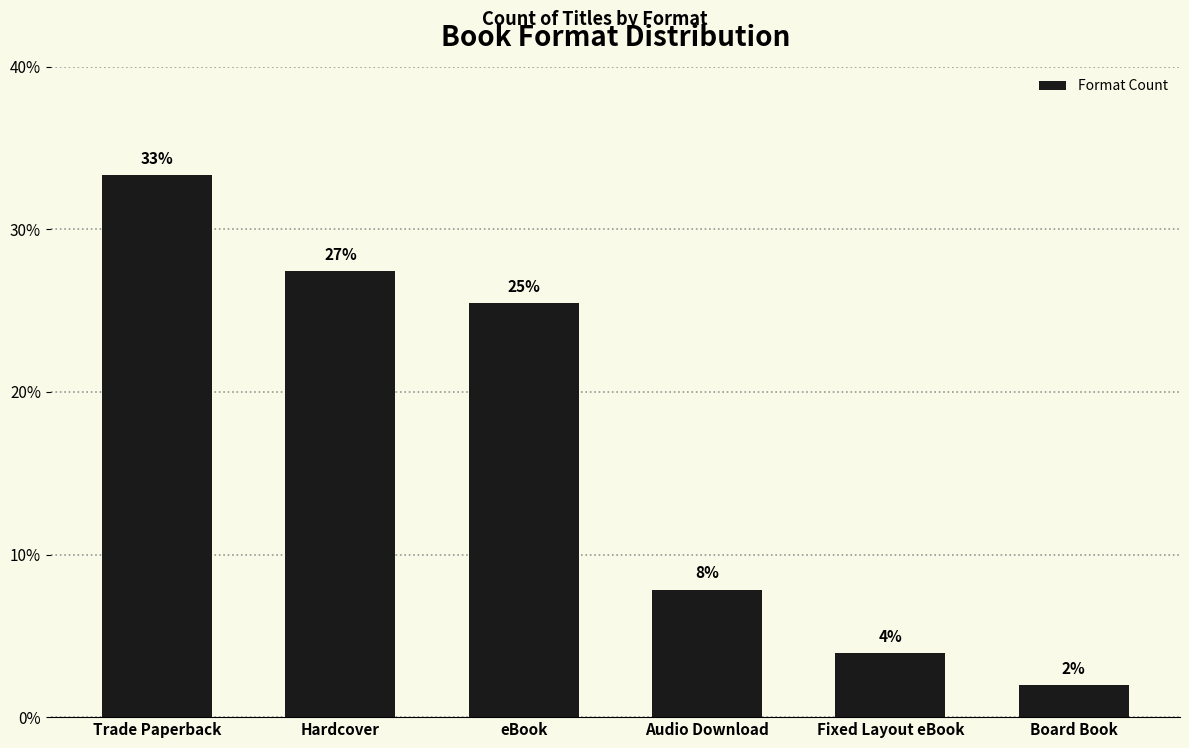

What position from the left is Hardcover?

2